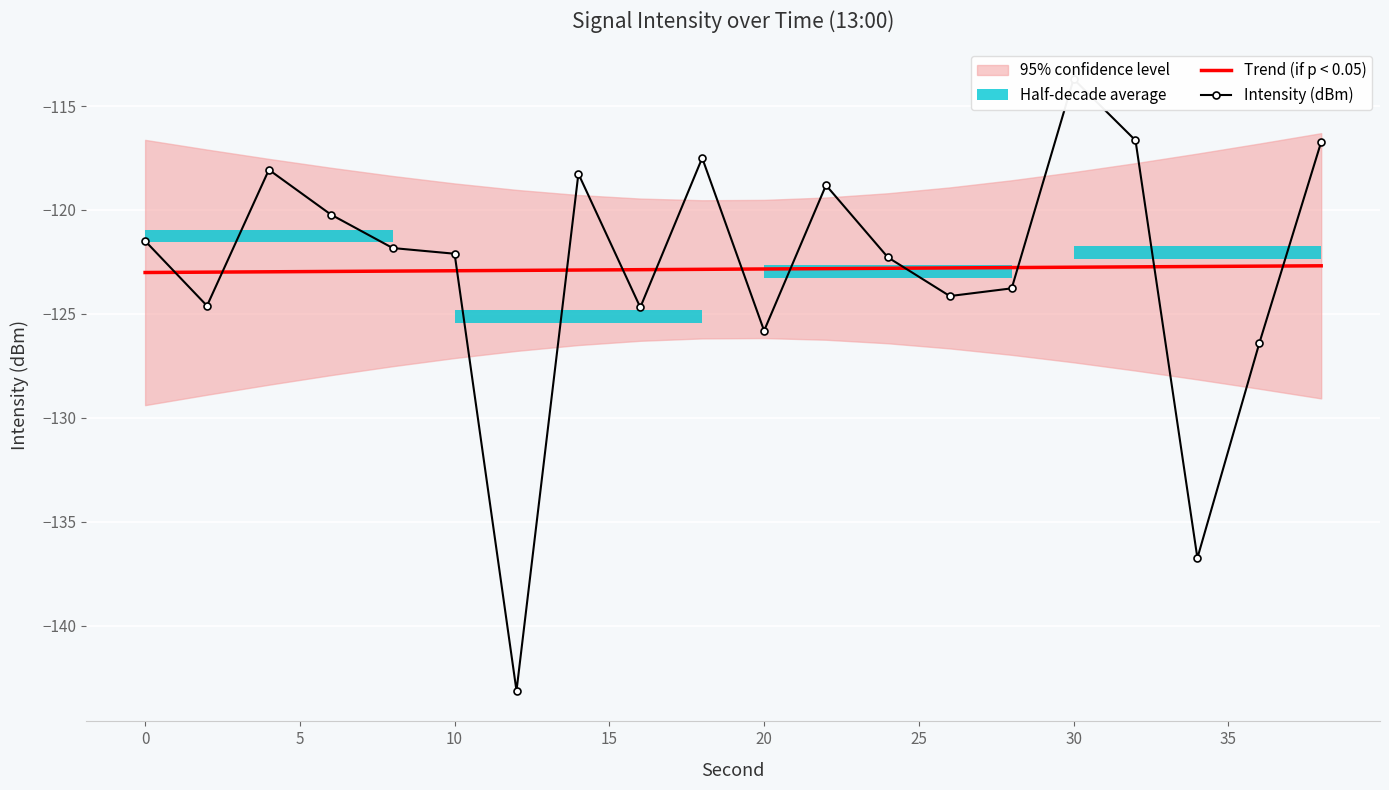

After their last crossing, which series has the higher values: Intensity (dBm) or Trend (if p < 0.05)?

Intensity (dBm)